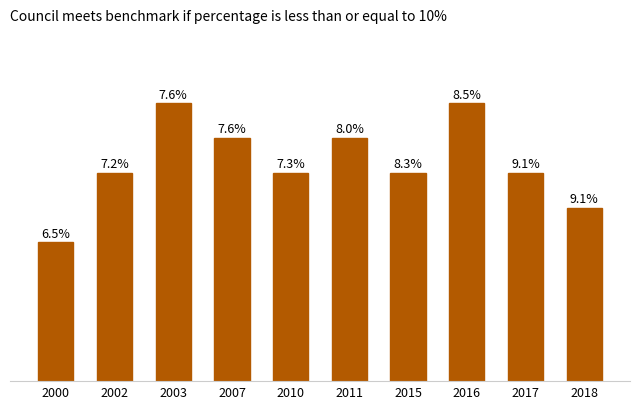

List the labels in order of value, largest first.

2003, 2016, 2007, 2011, 2002, 2010, 2015, 2017, 2018, 2000